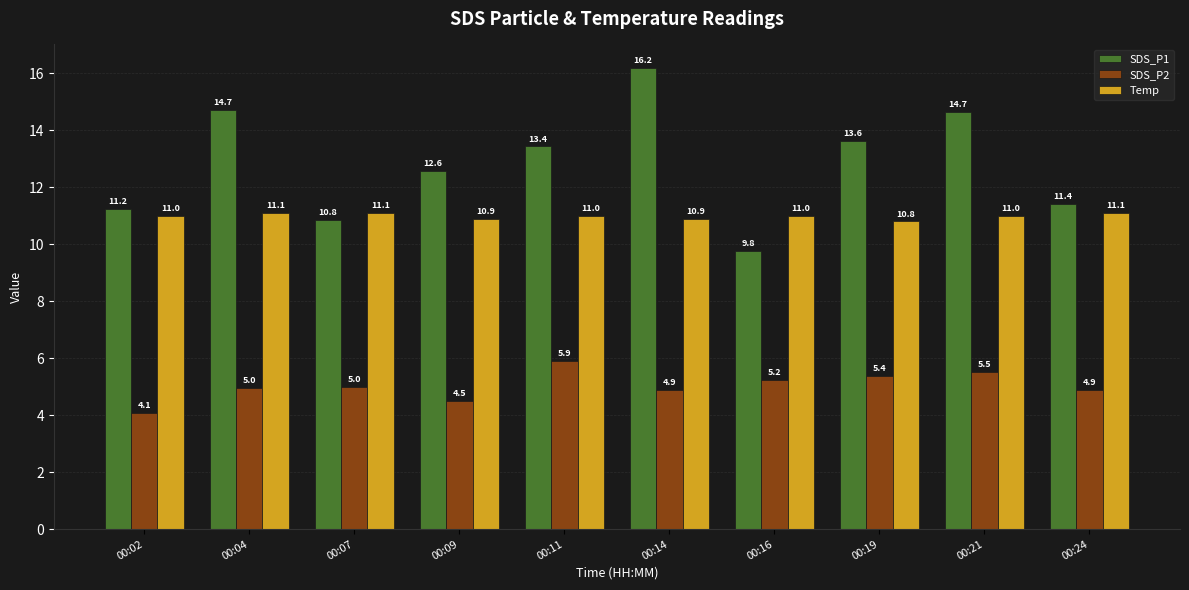

Which series changed the most between 00:07 and 00:19?

SDS_P1